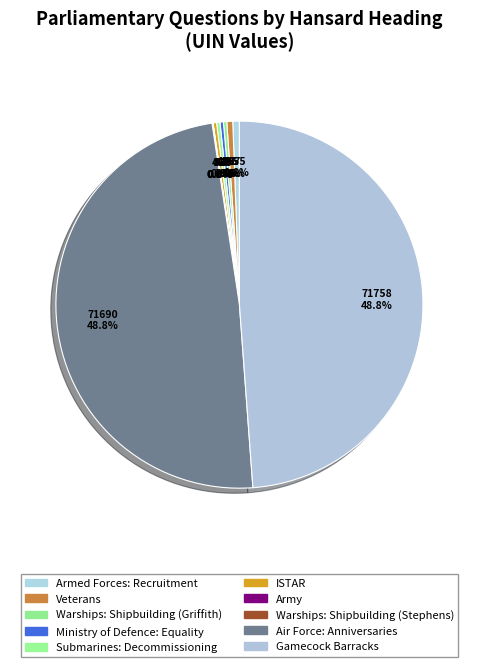

Rank the categories by value from lowest to highest.

Army, Warships: Shipbuilding (Stephens), Warships: Shipbuilding (Griffith), Ministry of Defence: Equality, Submarines: Decommissioning, ISTAR, Veterans, Armed Forces: Recruitment, Air Force: Anniversaries, Gamecock Barracks